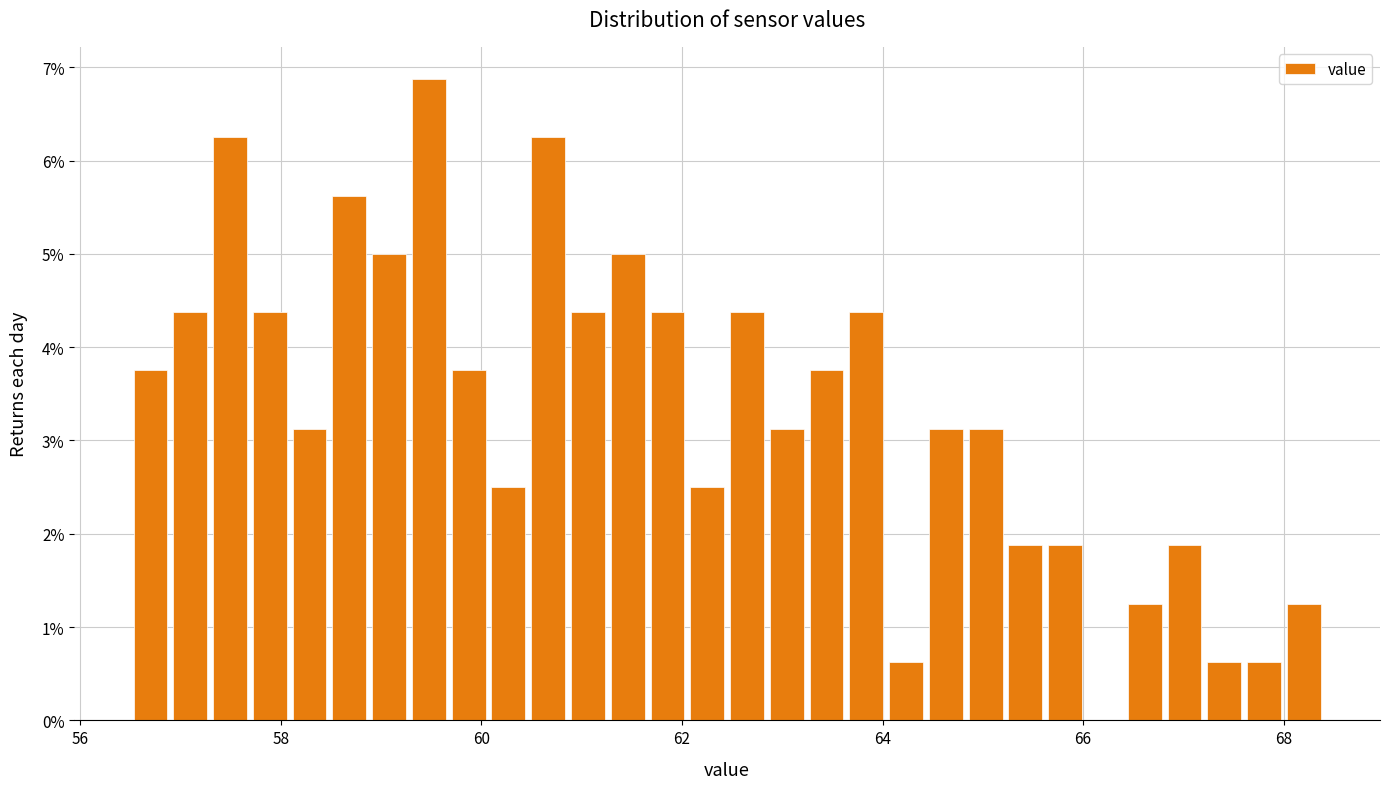

Around what value on the x-axis is the tallest bar? Give the approximate position of its centre, as read against the axis.

59.4